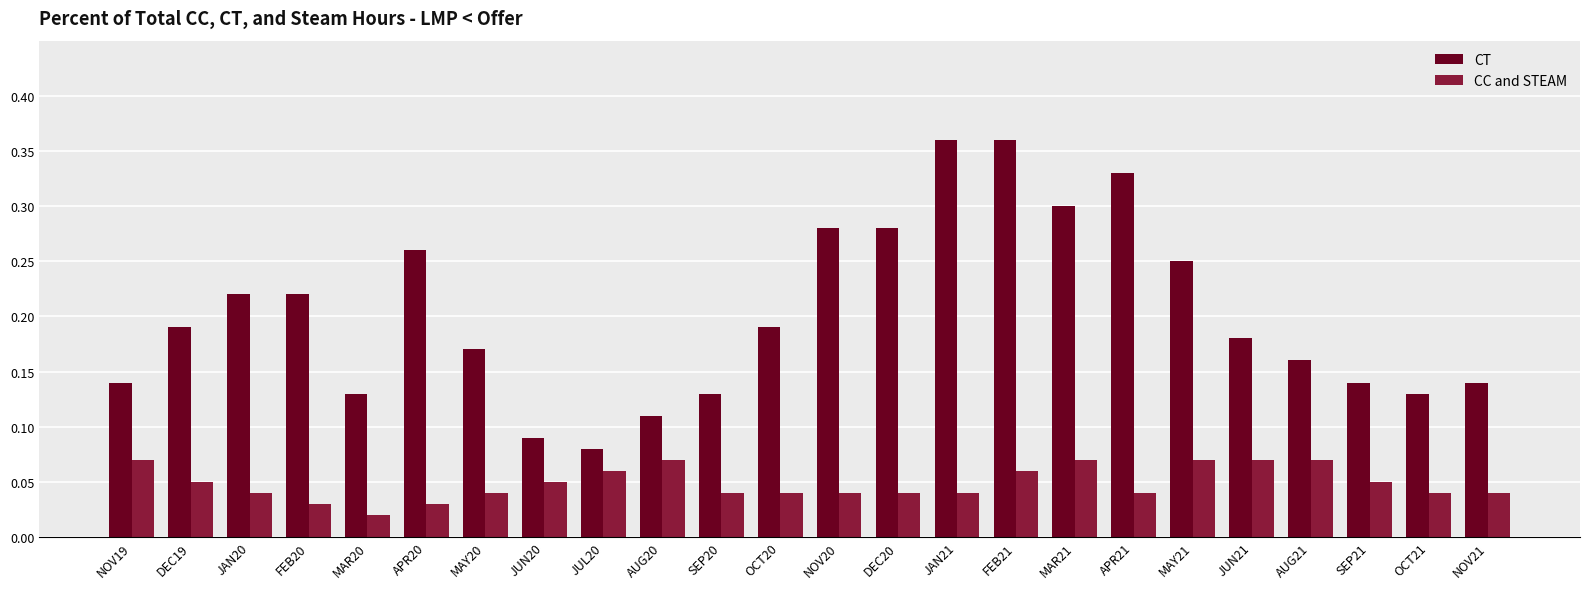

What is the label of the 15th bar from the right?

AUG20